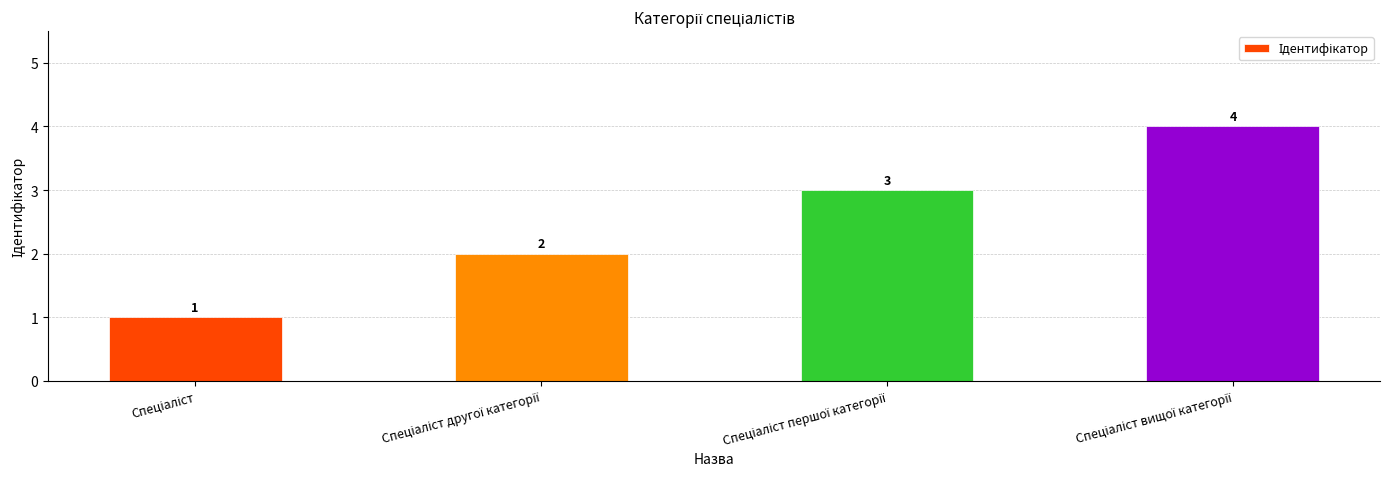

What is the sum of all values?

10